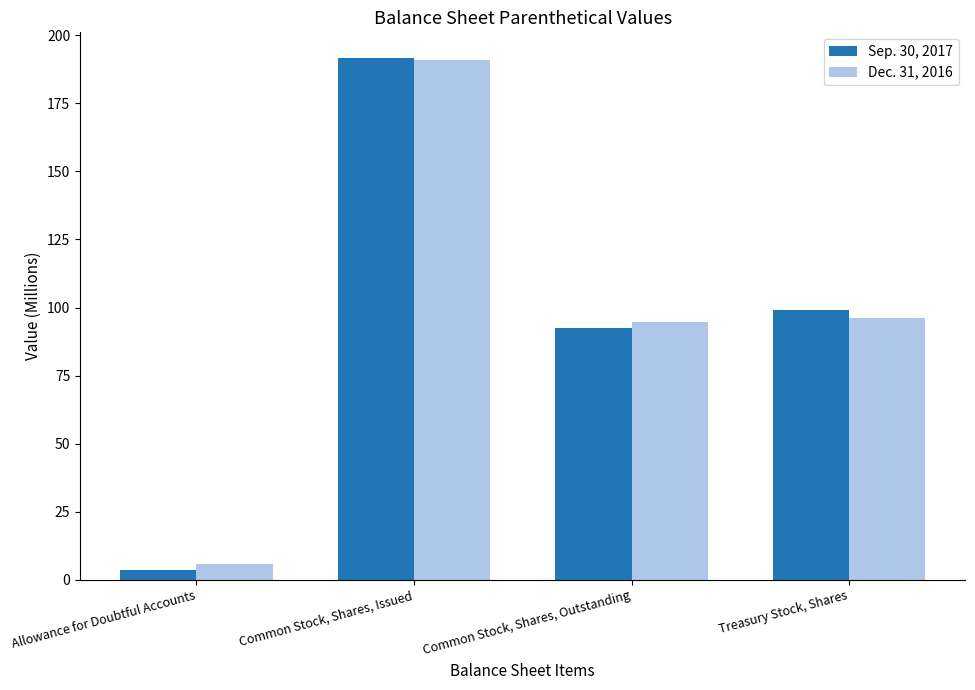

Which label corresponds to the largest value in the chart?

Common Stock, Shares, Issued